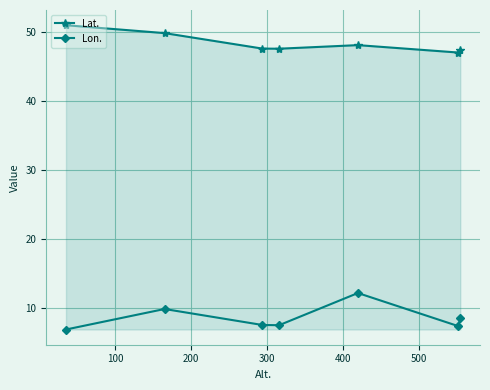

True or false: Lon. has more than 1 interior local peaks.

True